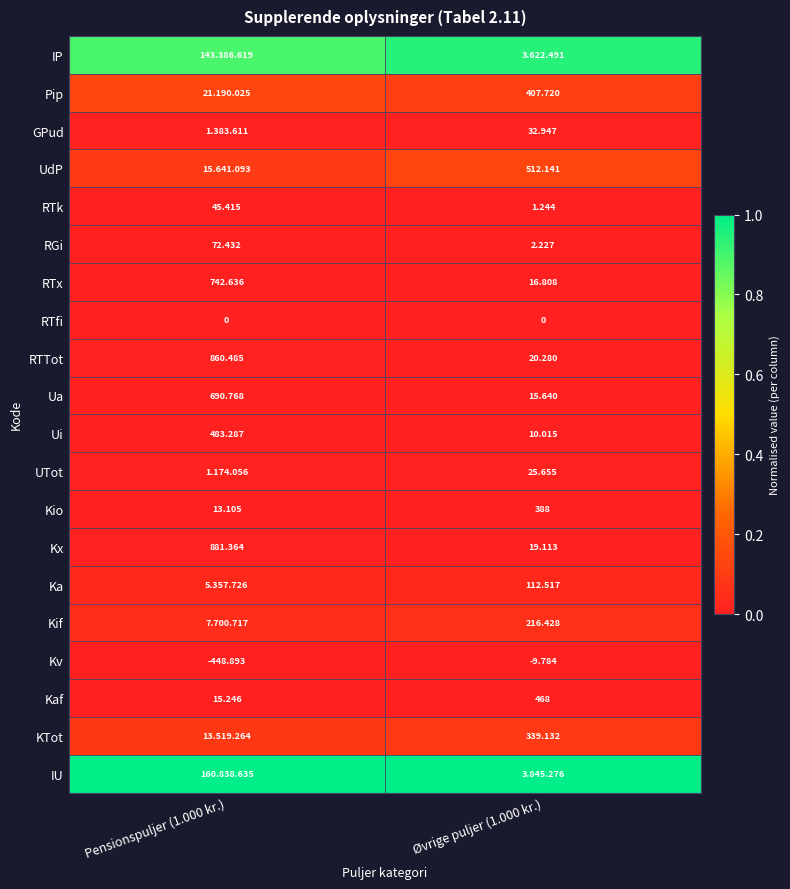

Count the number of data series in this chart.

20